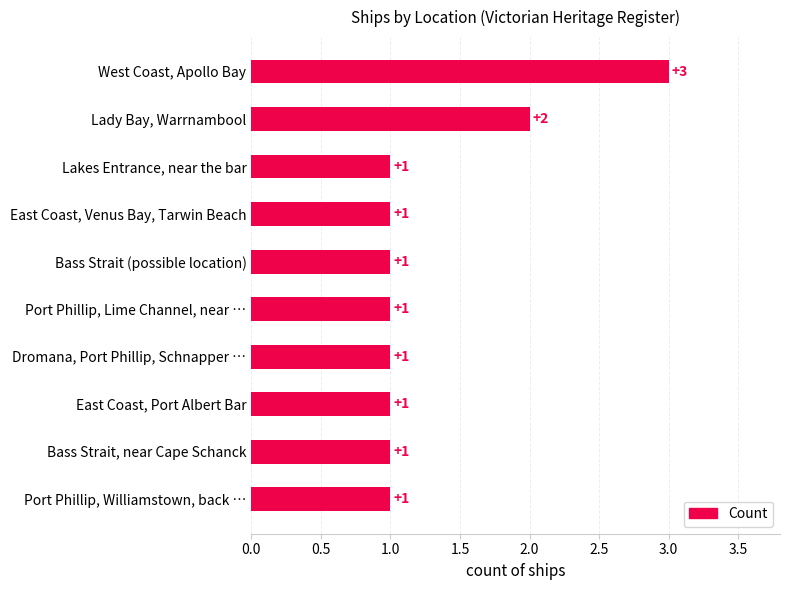

Which category has the highest value across all series?

West Coast, Apollo Bay